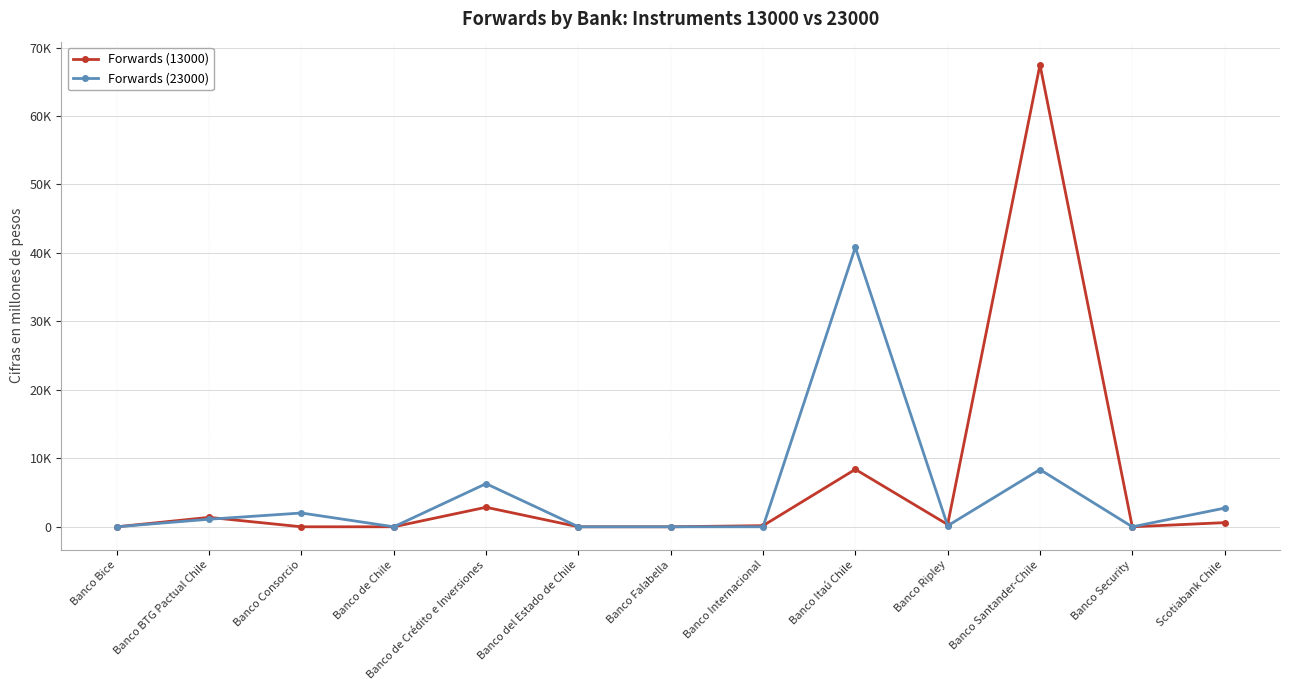

Is it true that Forwards (13000) equals 0.0 at Banco Security?

True